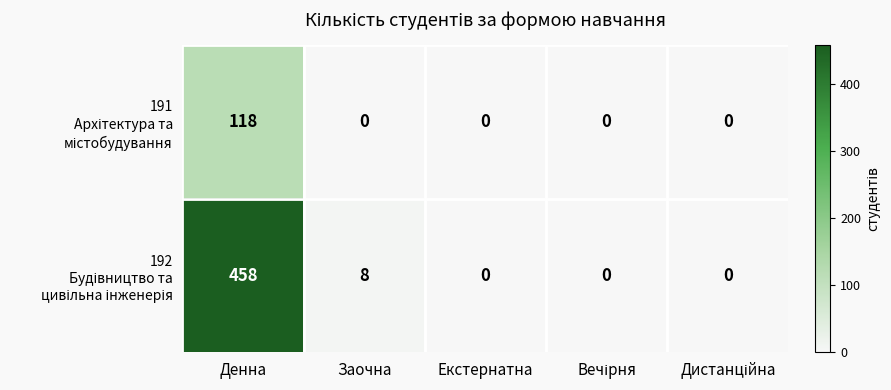

At which category is the sum across all series the highest?

Денна